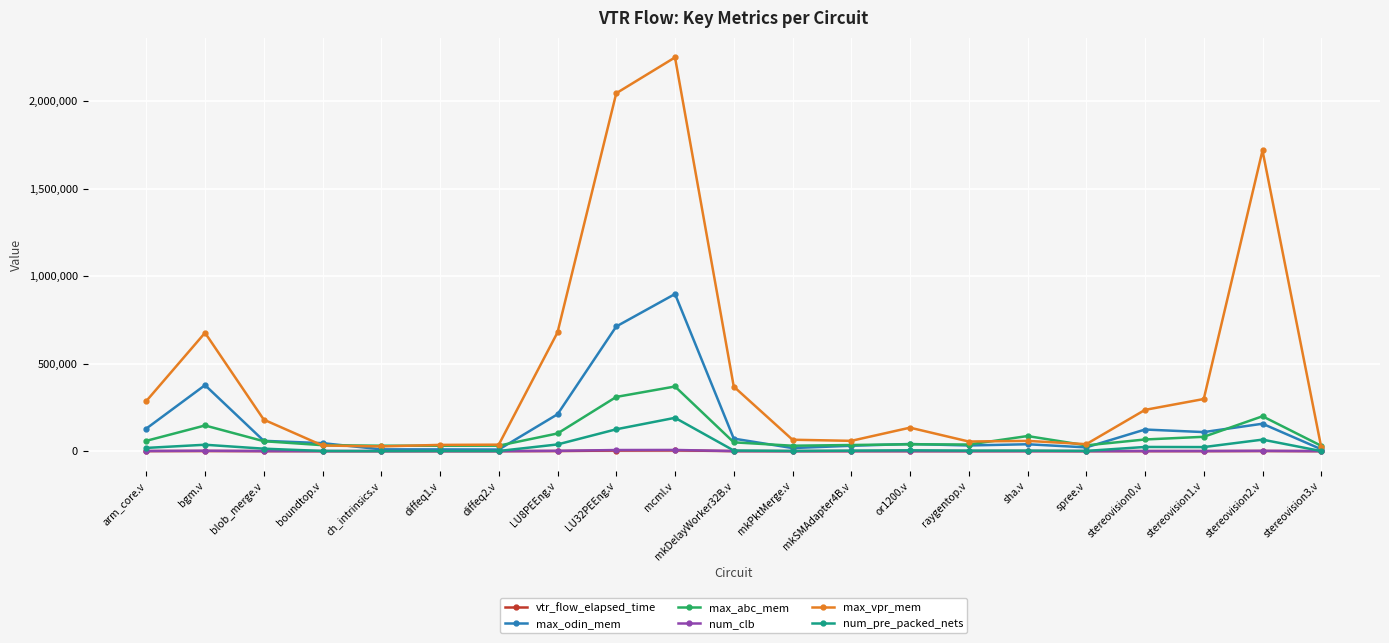

Where does the vtr_flow_elapsed_time series first go above 74?

arm_core.v